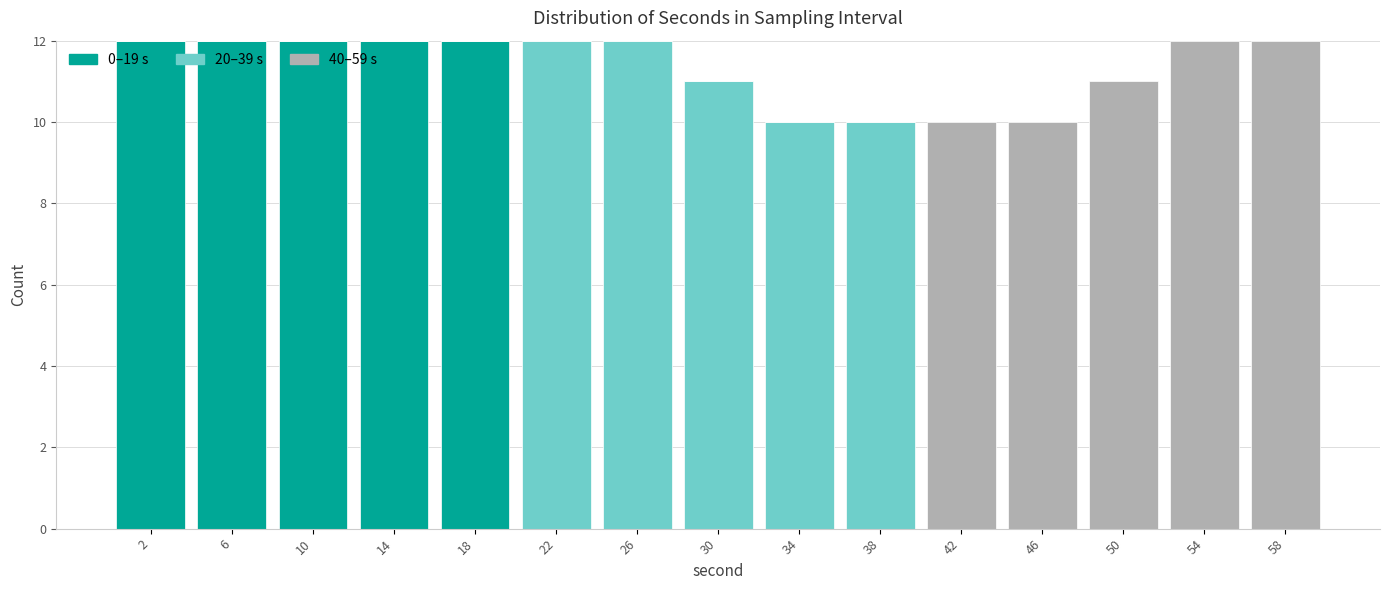

Reading left to right, transcribe this chart: for each stacked bar, give the range it covers on the x-axis and its total height. The values are not printed on the chart, so give them approximately, as read against the axis.

0 to 4: 12
4 to 8: 12
8 to 12: 12
12 to 16: 12
16 to 20: 12
20 to 24: 12
24 to 28: 12
28 to 32: 11
32 to 36: 10
36 to 40: 10
40 to 44: 10
44 to 48: 10
48 to 52: 11
52 to 56: 12
56 to 60: 12